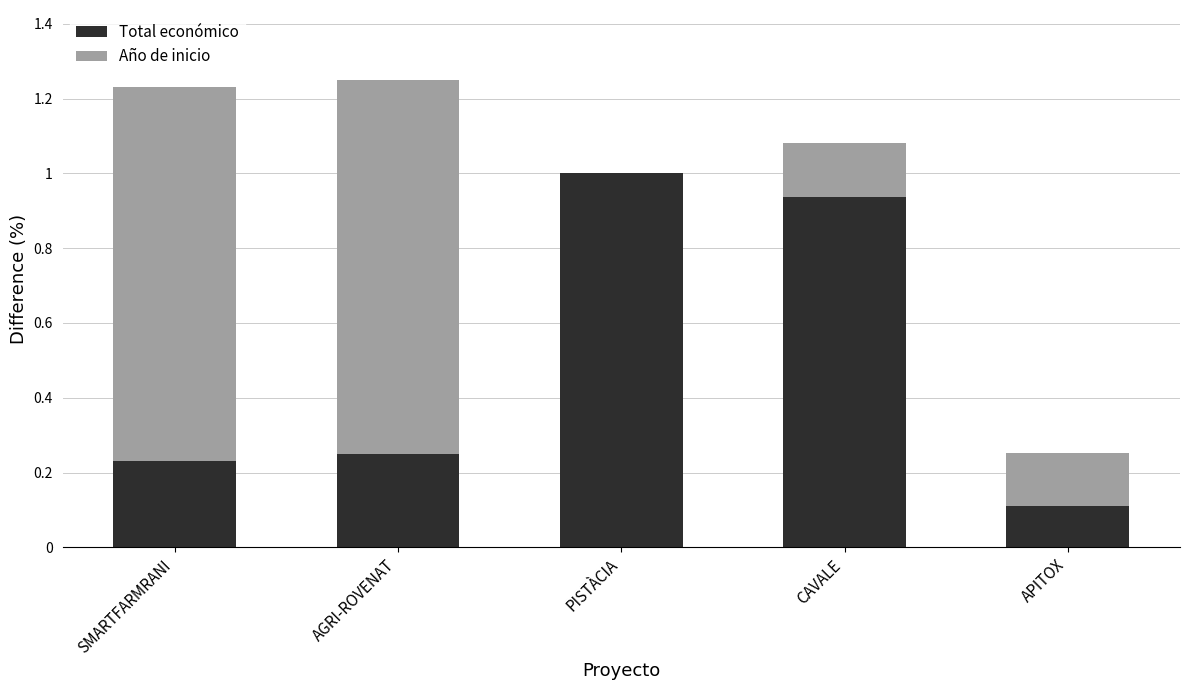

What is the sum of all Total económico values?

2.5